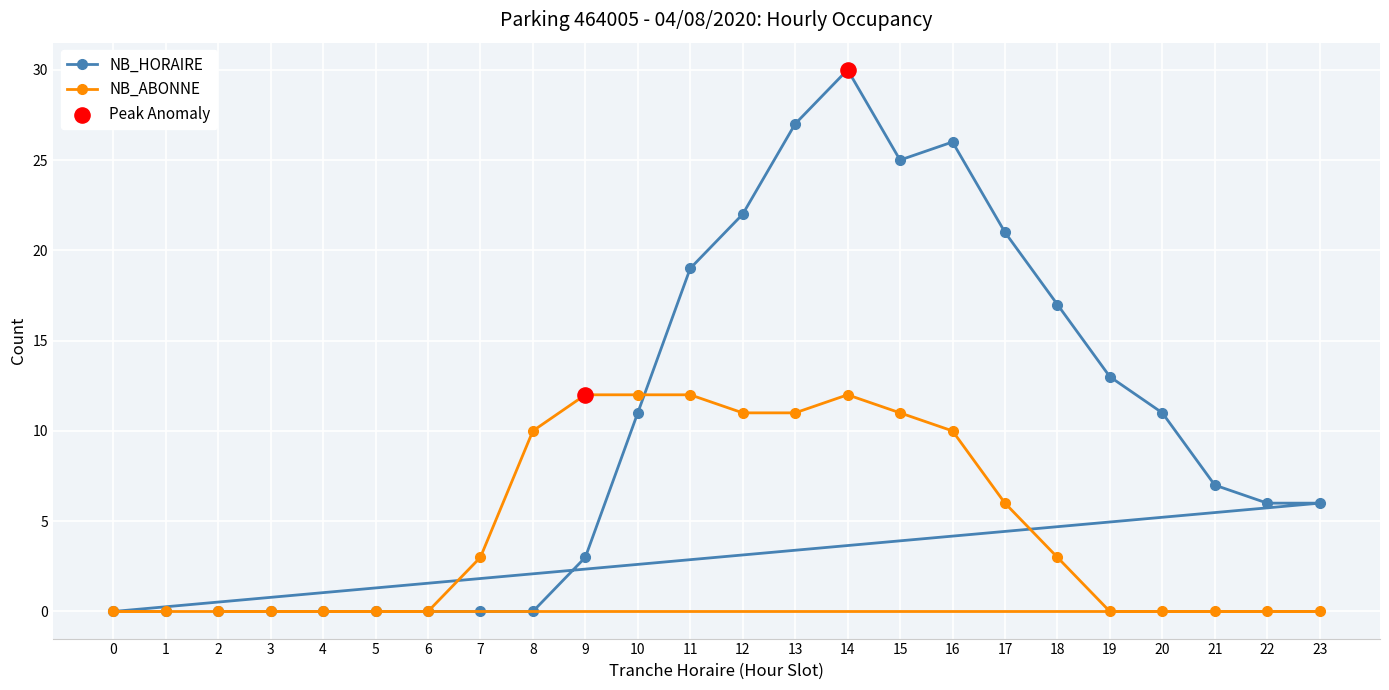

What is the total value across all series at 18?

20